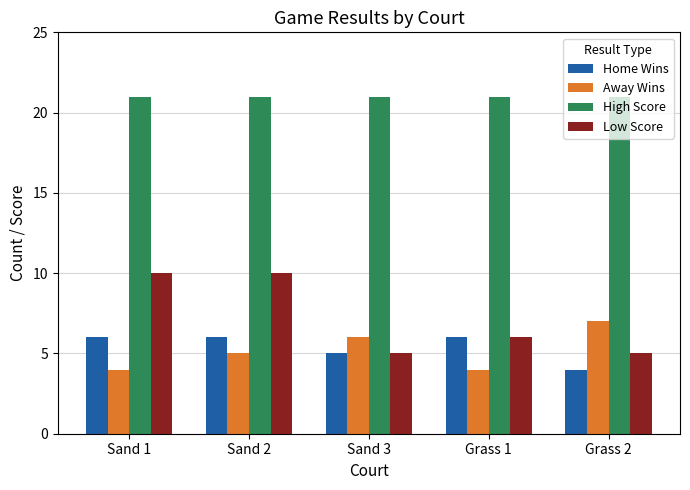

List the series in order of their peak value, highest first.

High Score, Low Score, Away Wins, Home Wins